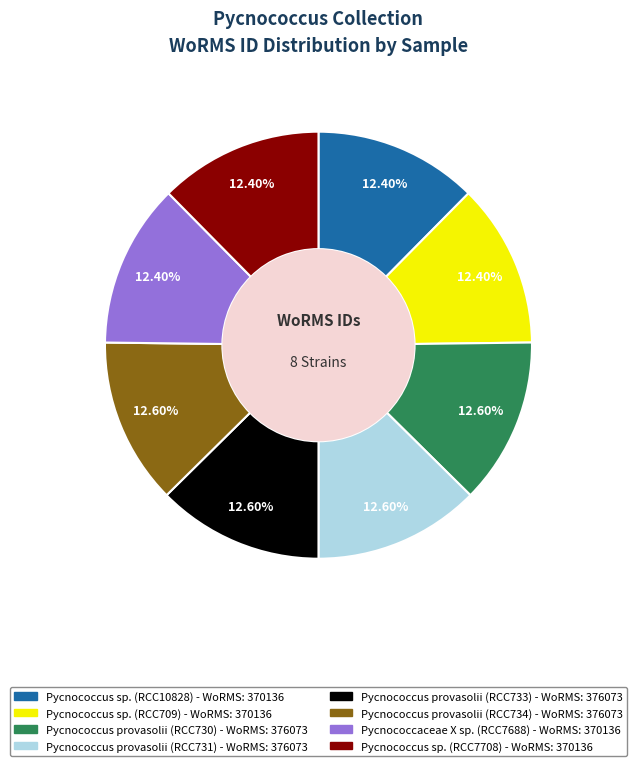

Approximately how many times larger is the value at Pycnococcus provasolii (RCC734) compared to Pycnococcaceae X sp. (RCC7688)?

1.0